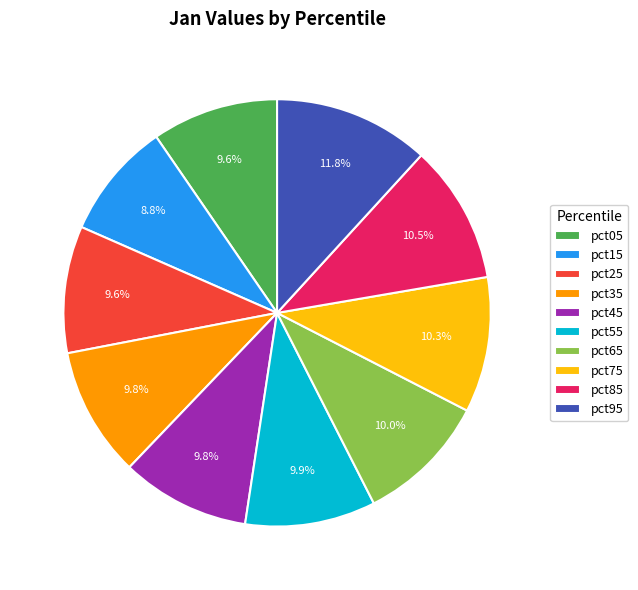

To the nearest percent, what portion does pct05 represent?

10%